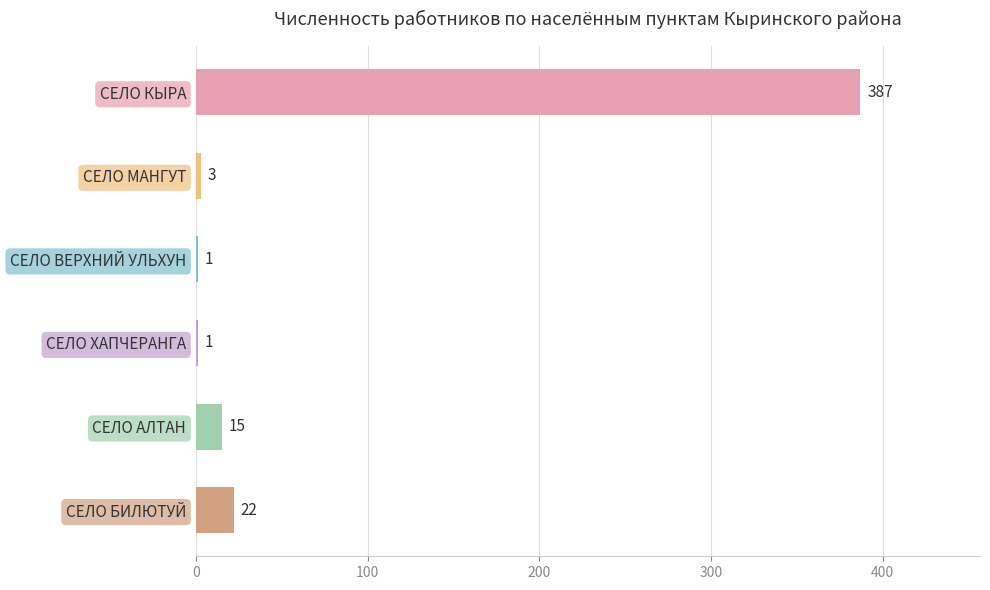

What is the sum of the values at СЕЛО КЫРА and СЕЛО БИЛЮТУЙ?

409